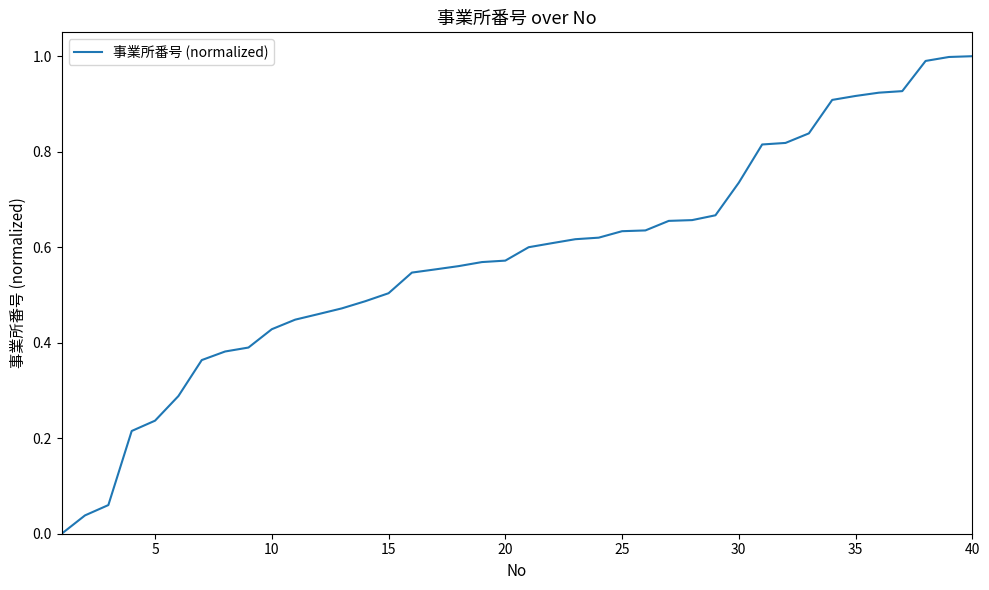

What is the difference between the maximum and minimum values?

1.0